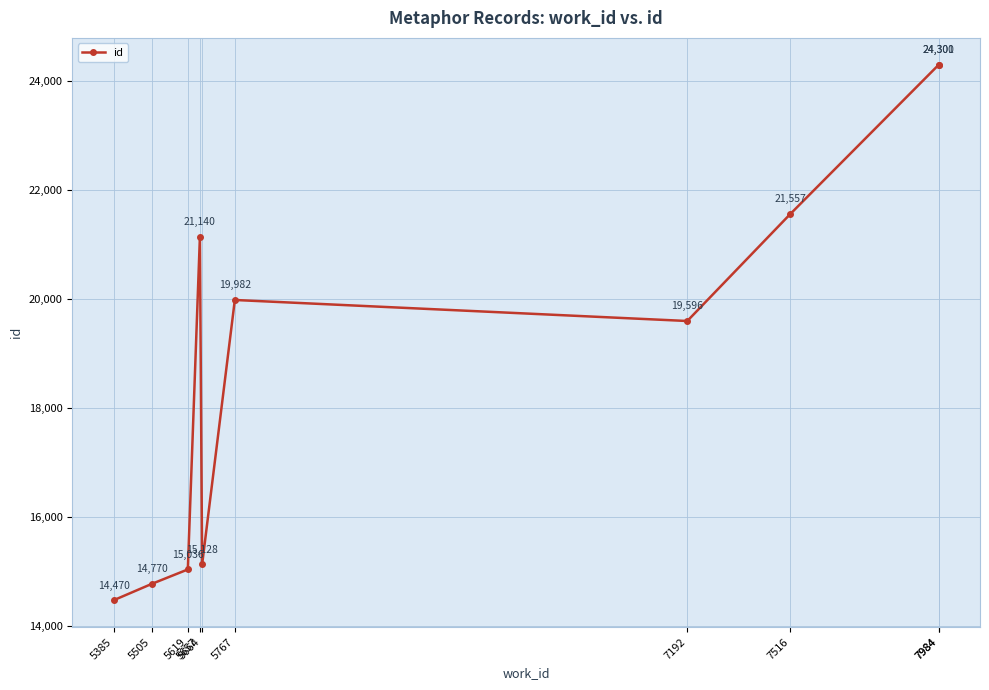

At which category does the data reach its first local valley?

5664